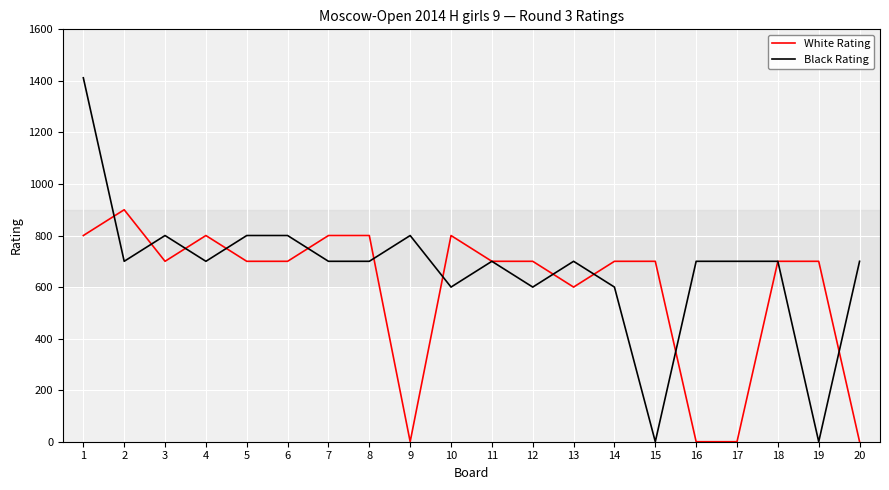

What is the approximate value of White Rating at 19, to the nearest 100?

700